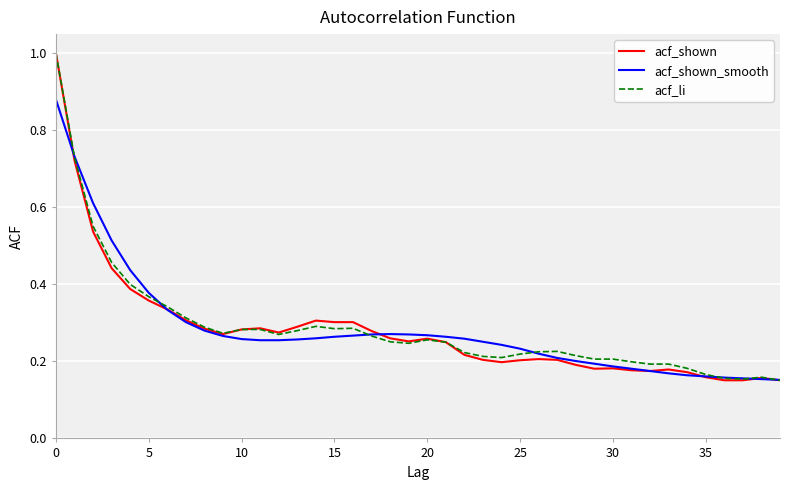

True or false: acf_li and acf_shown_smooth intersect in this chart.

True